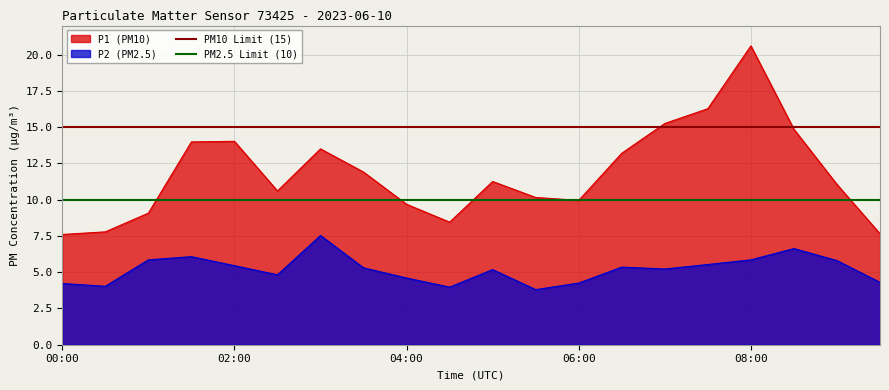

What is the lowest value of the P2 (PM2.5) series?

3.8